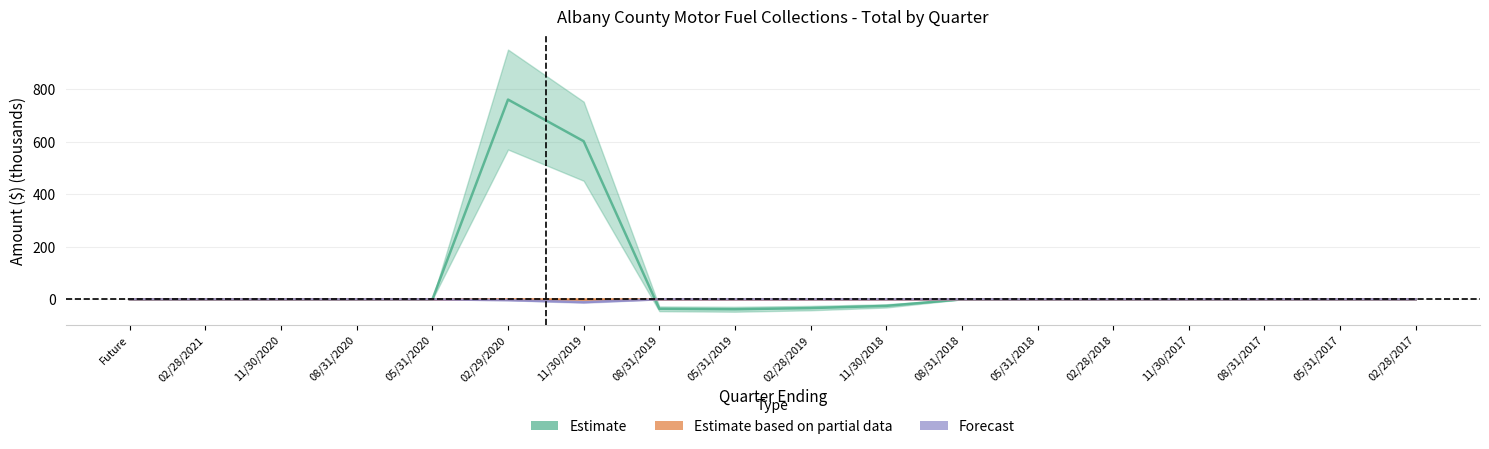

At which label is Forecast closest to -5?

02/29/2020